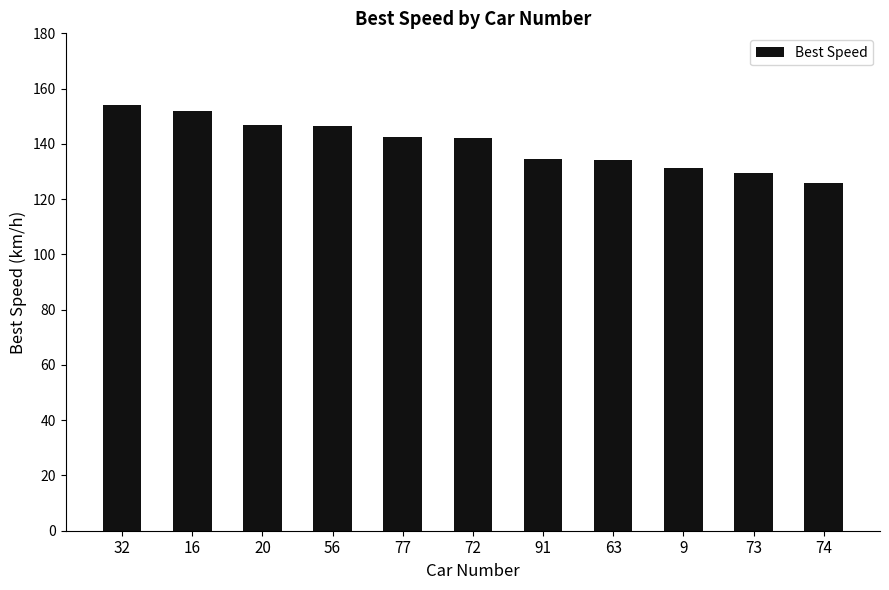

How many values are below 142?

5